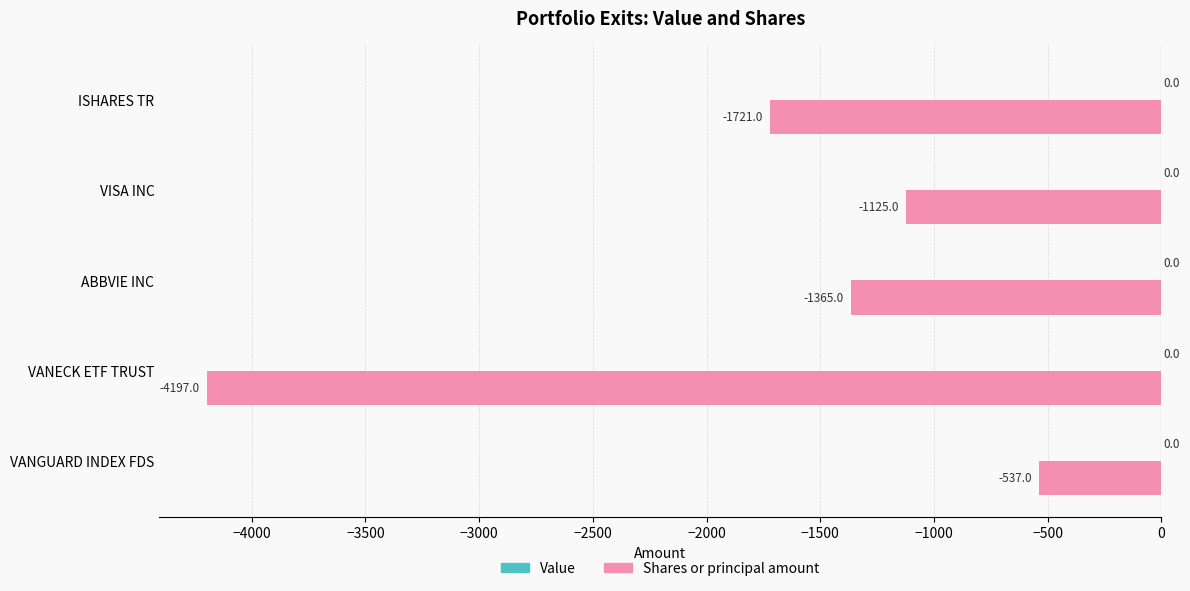

What is the maximum value shown in the chart?

-537